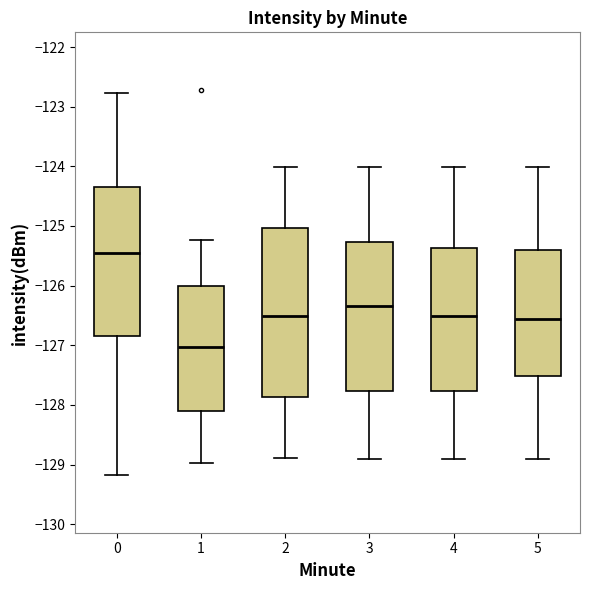

Which box is the tallest, from its lower edge to its upper edge?

2